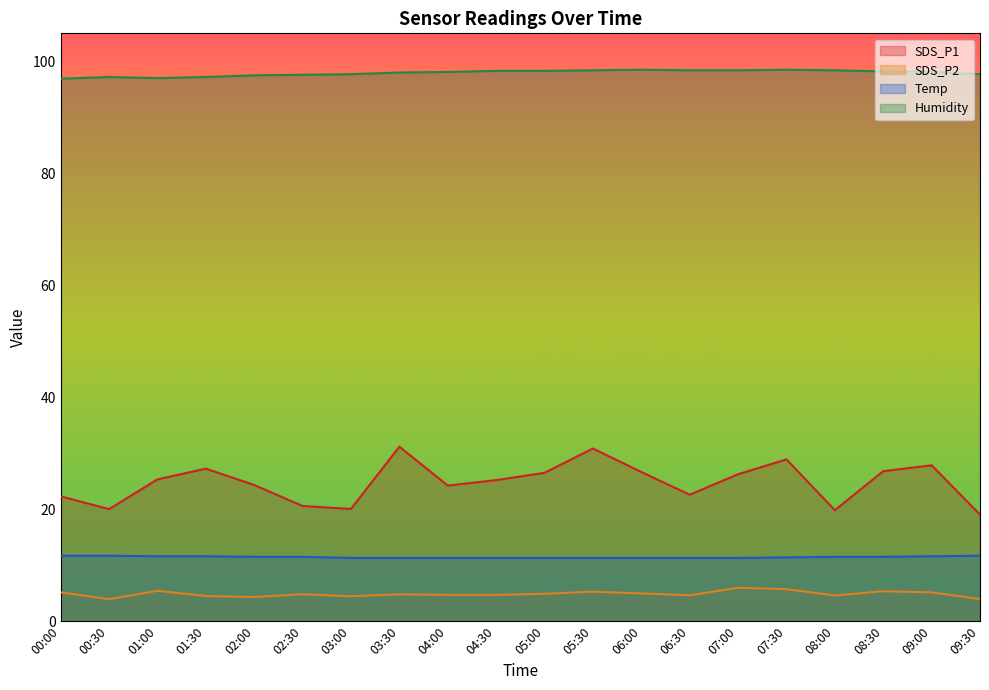

How many categories are shown in the chart?

20